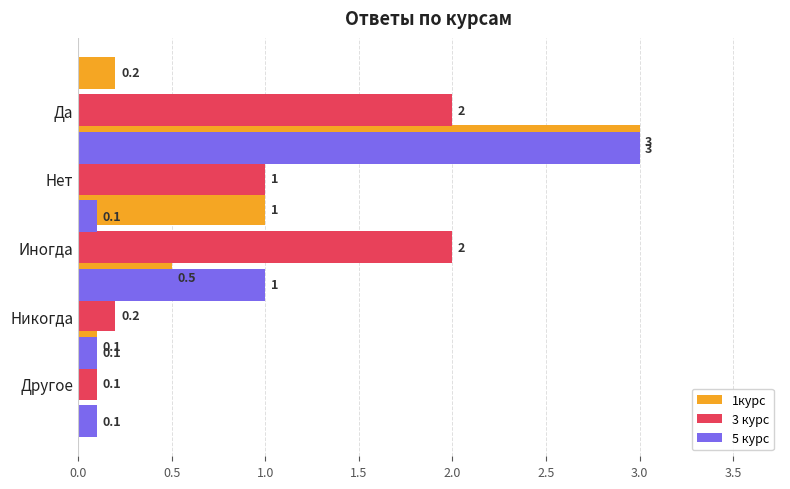

True or false: 1курс has a value of 1.0 at Нет.

True